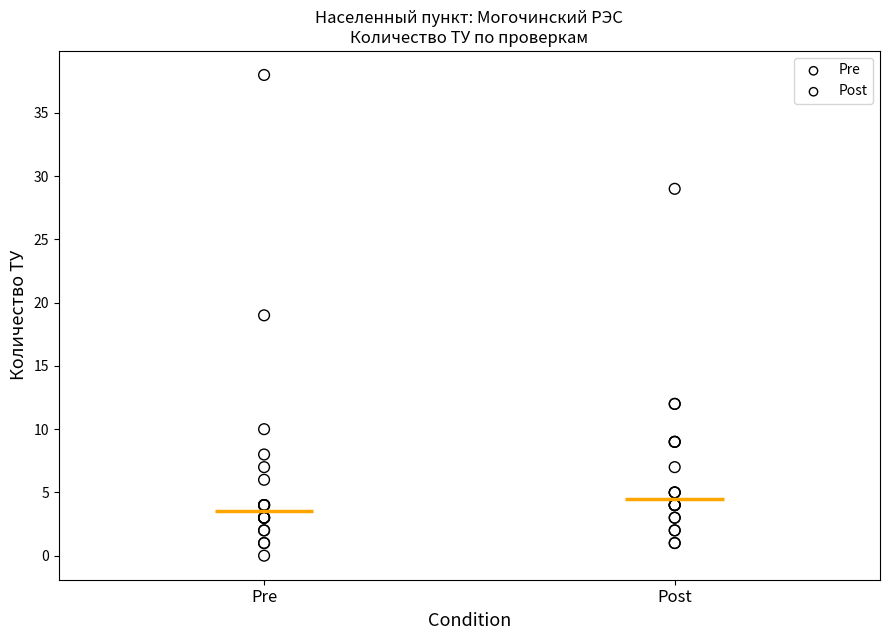

Which series has the largest Y range (max minus min)?

Pre